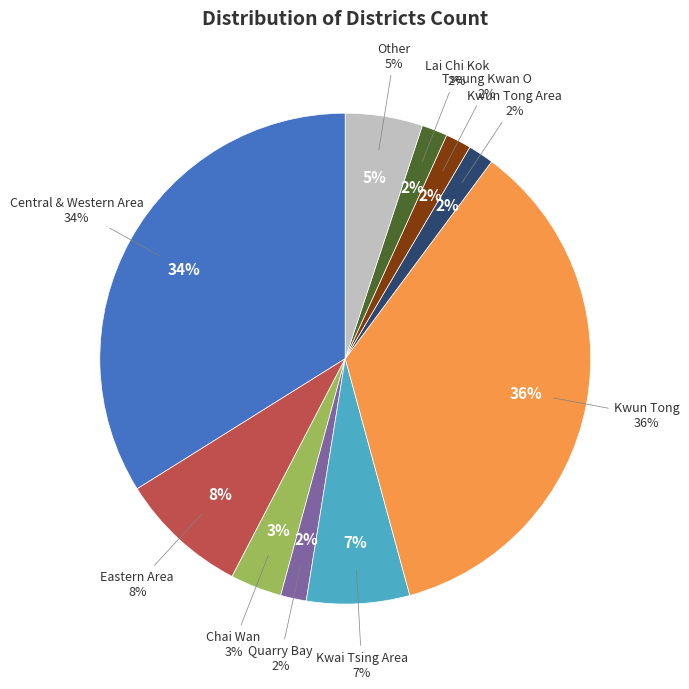

What is the change in value from Lai Chi Kok to Other?

+2